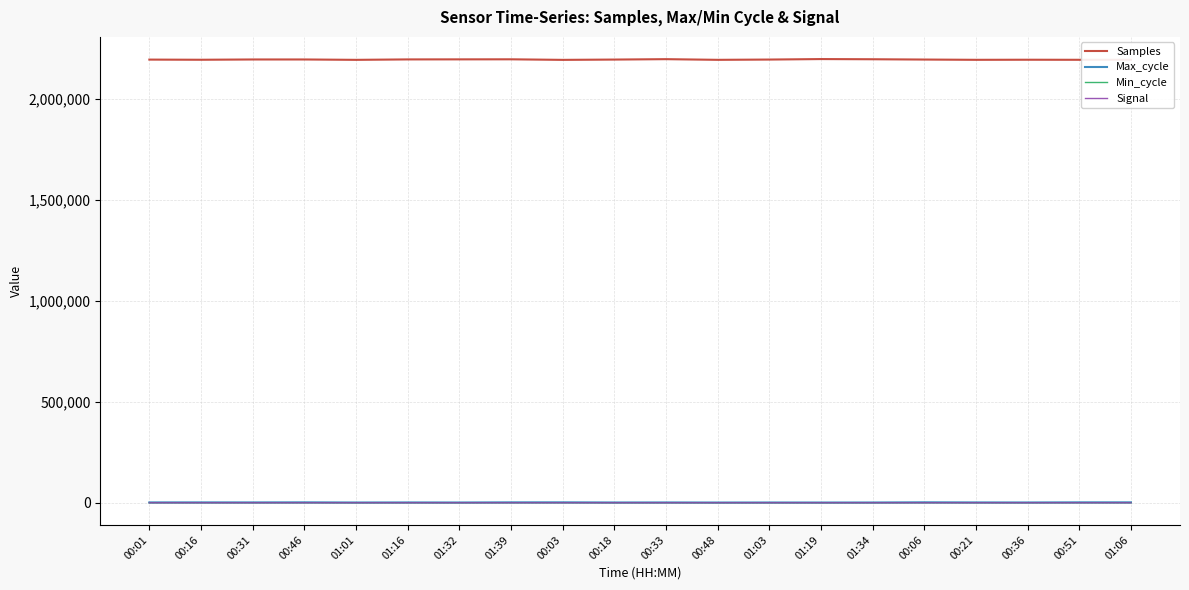

Is this an area chart (filled region under the line)?

No